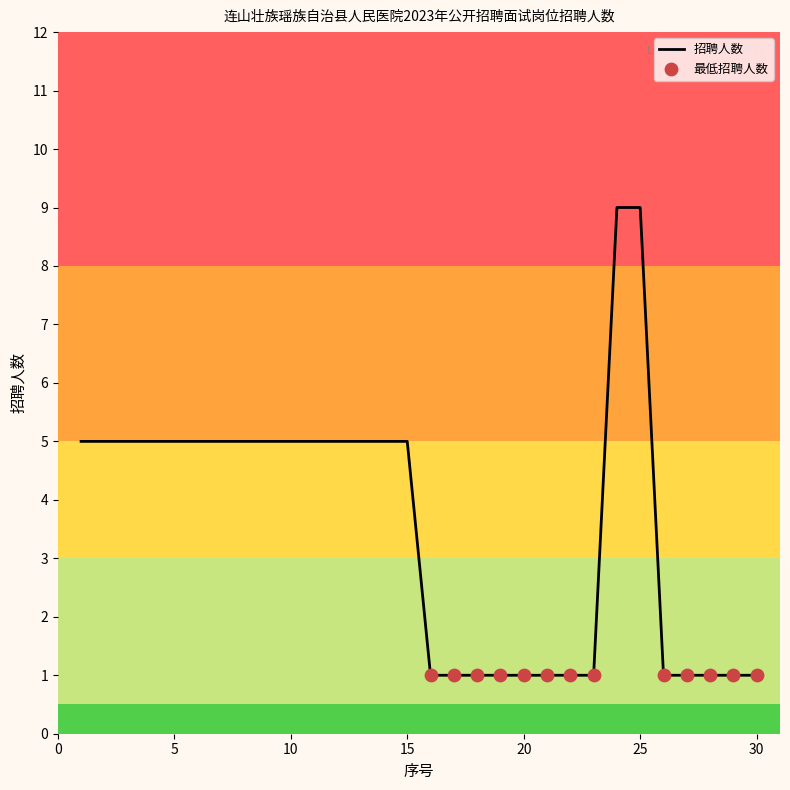

What is the difference between the maximum and minimum values?

8